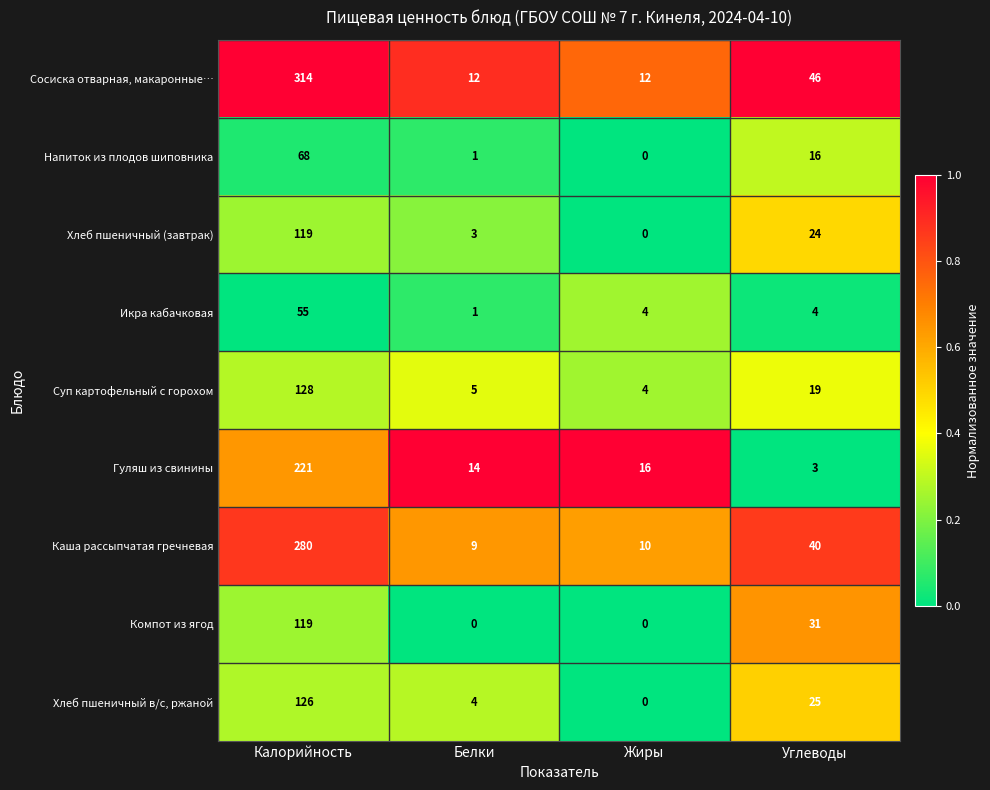

What is the greatest value displayed?

314